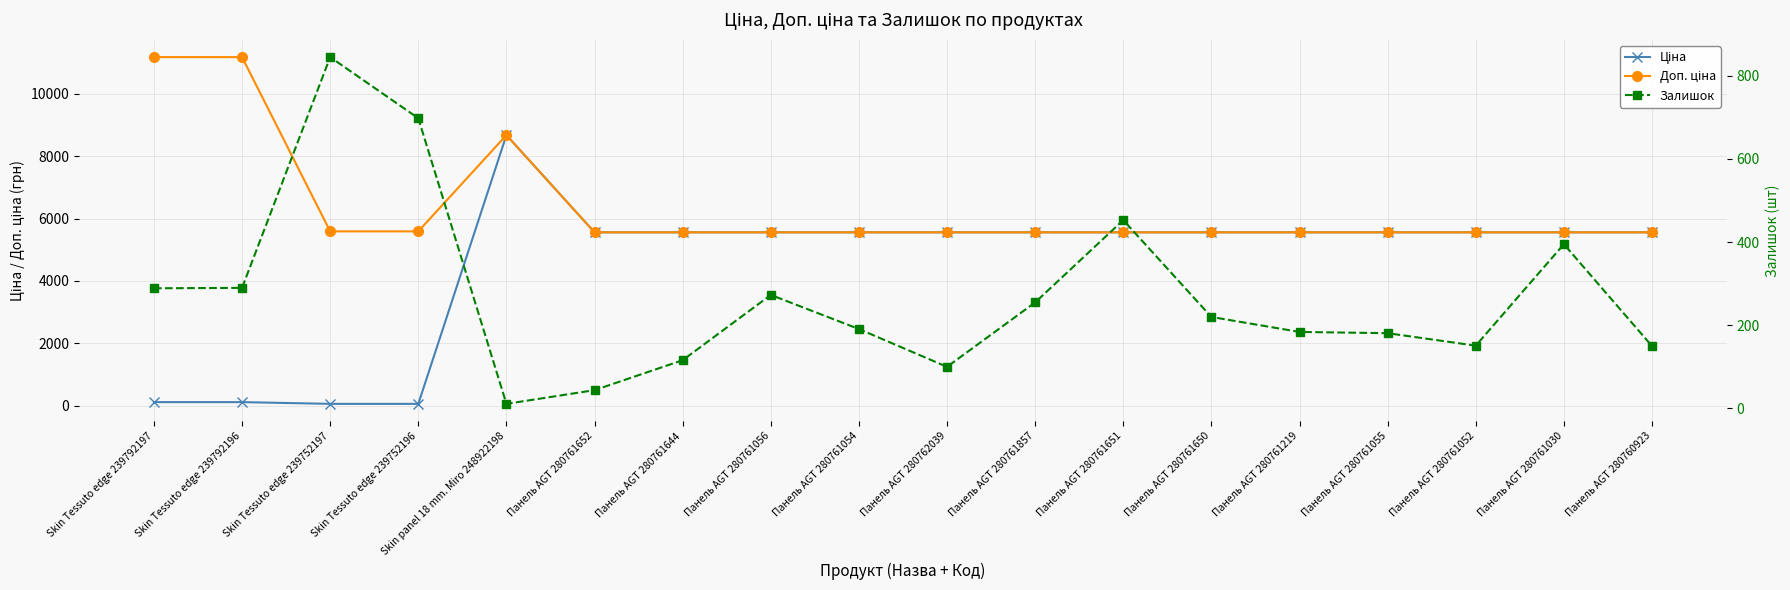

Does the chart display data point markers on the line(s)?

Yes